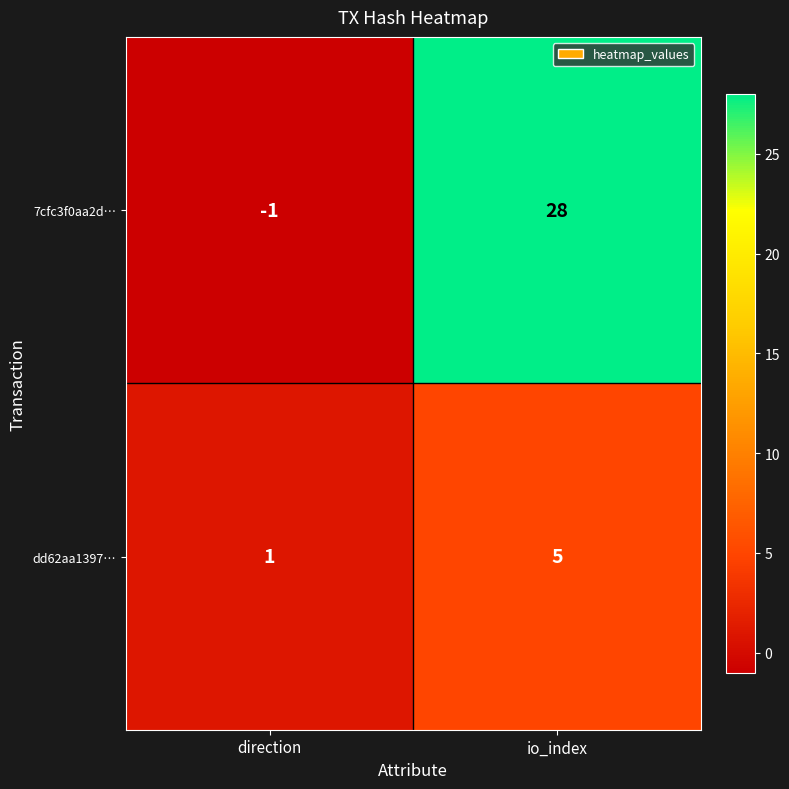

What is the sum of all dd62aa1397… values?

6